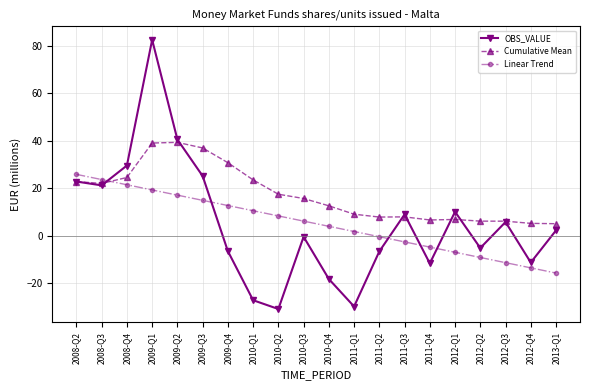

Is it true that Cumulative Mean equals 4.9 at 2008-Q3?

False